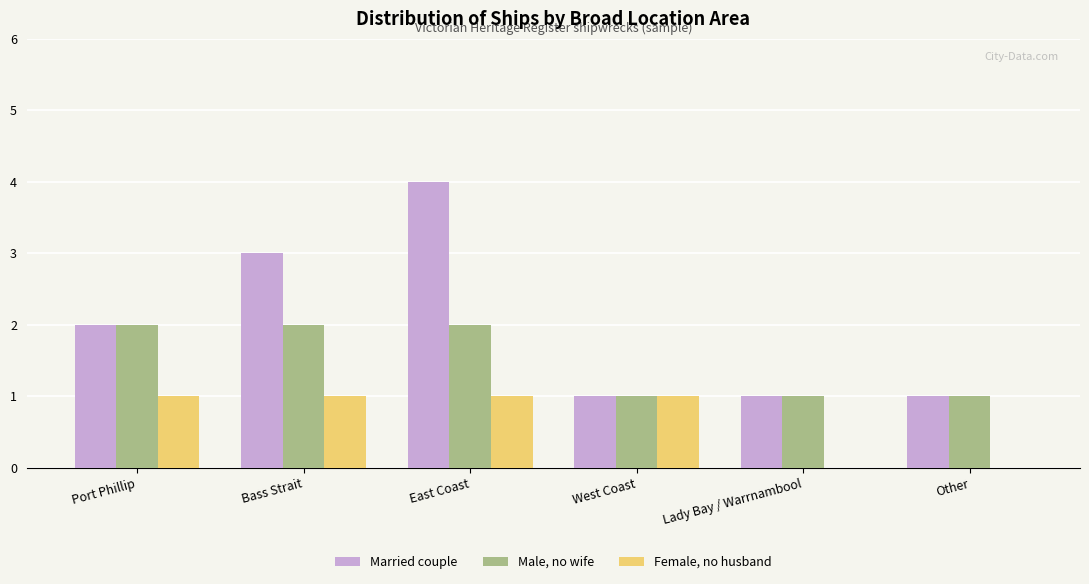

What is the sum of the Male, no wife values at East Coast and Port Phillip?

4